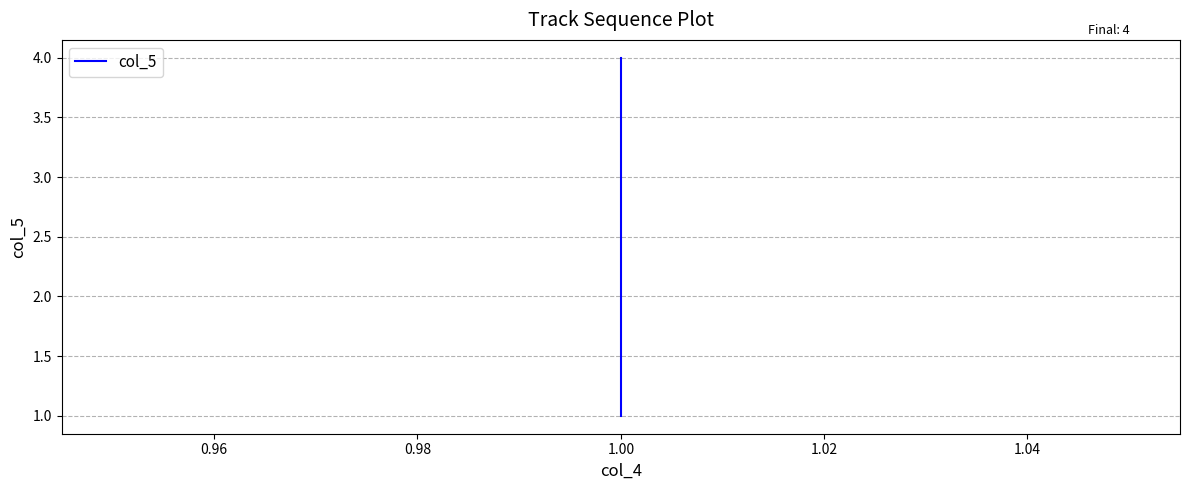

Reading left to right, list all the values displayed in this chart.

1	2	3	4